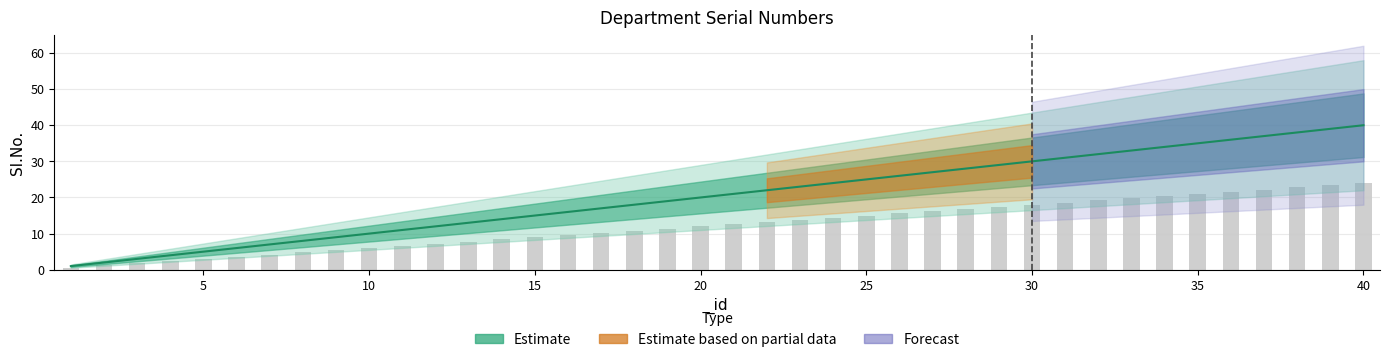

Are the bars horizontal?

No